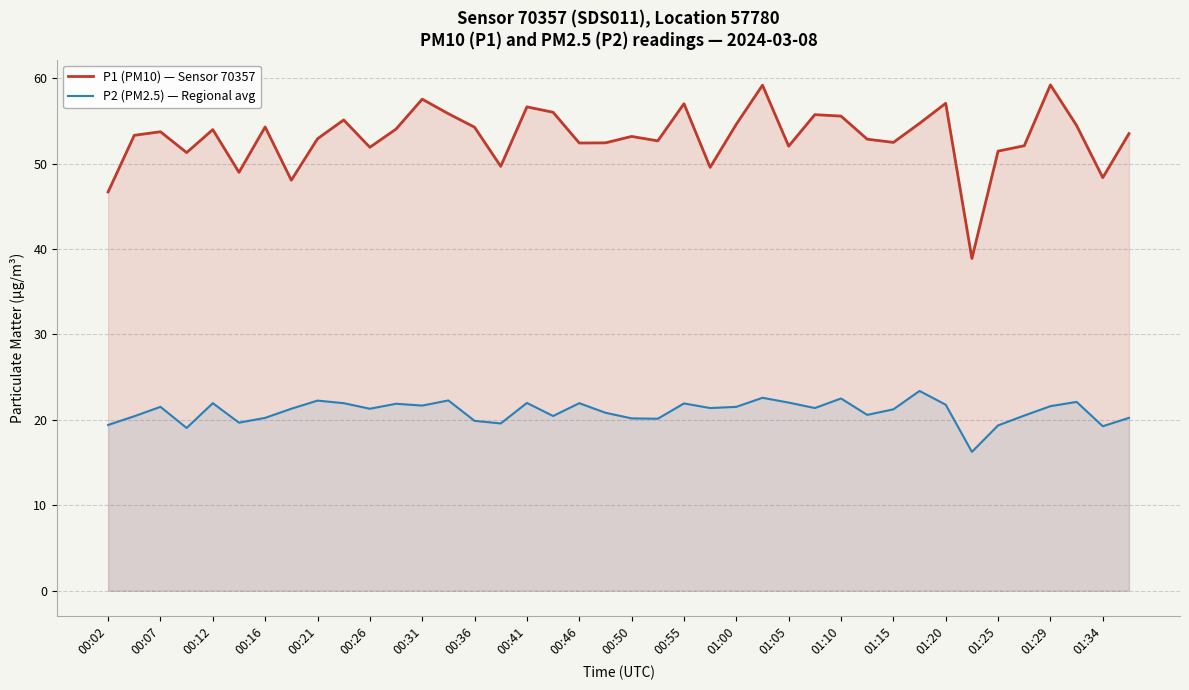

Is it true that P2 (PM2.5) — Regional avg equals 33.4 at 01:25?

False